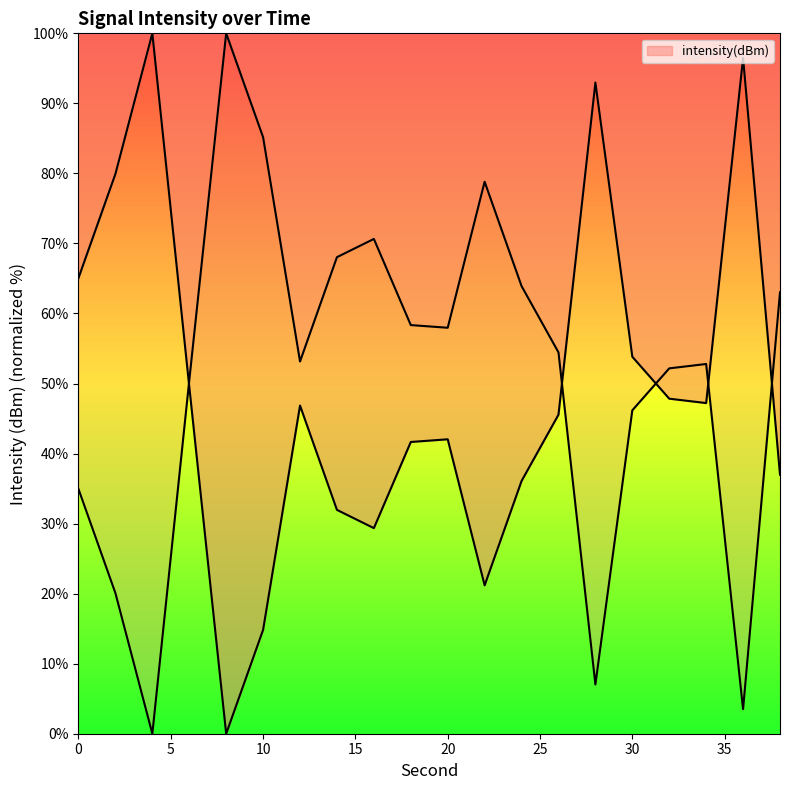

True or false: the data shows 12.9 at 16.

False